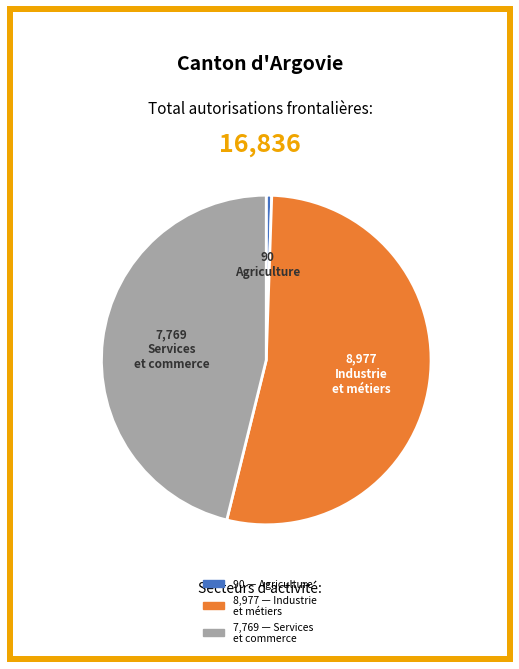

Is there a majority slice in this chart?

Yes